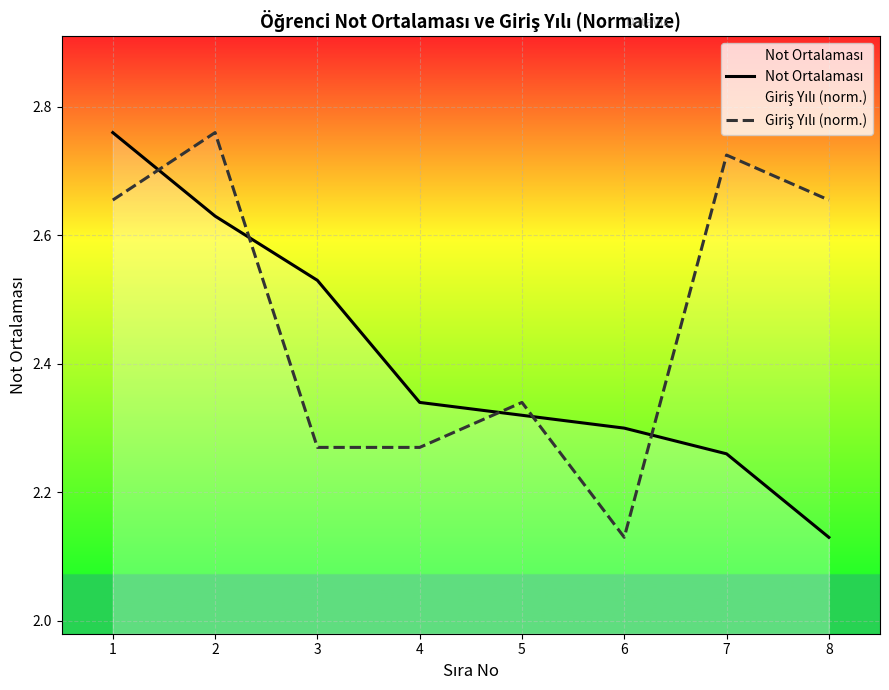

At how many categories does at least one series exceed 2?

8